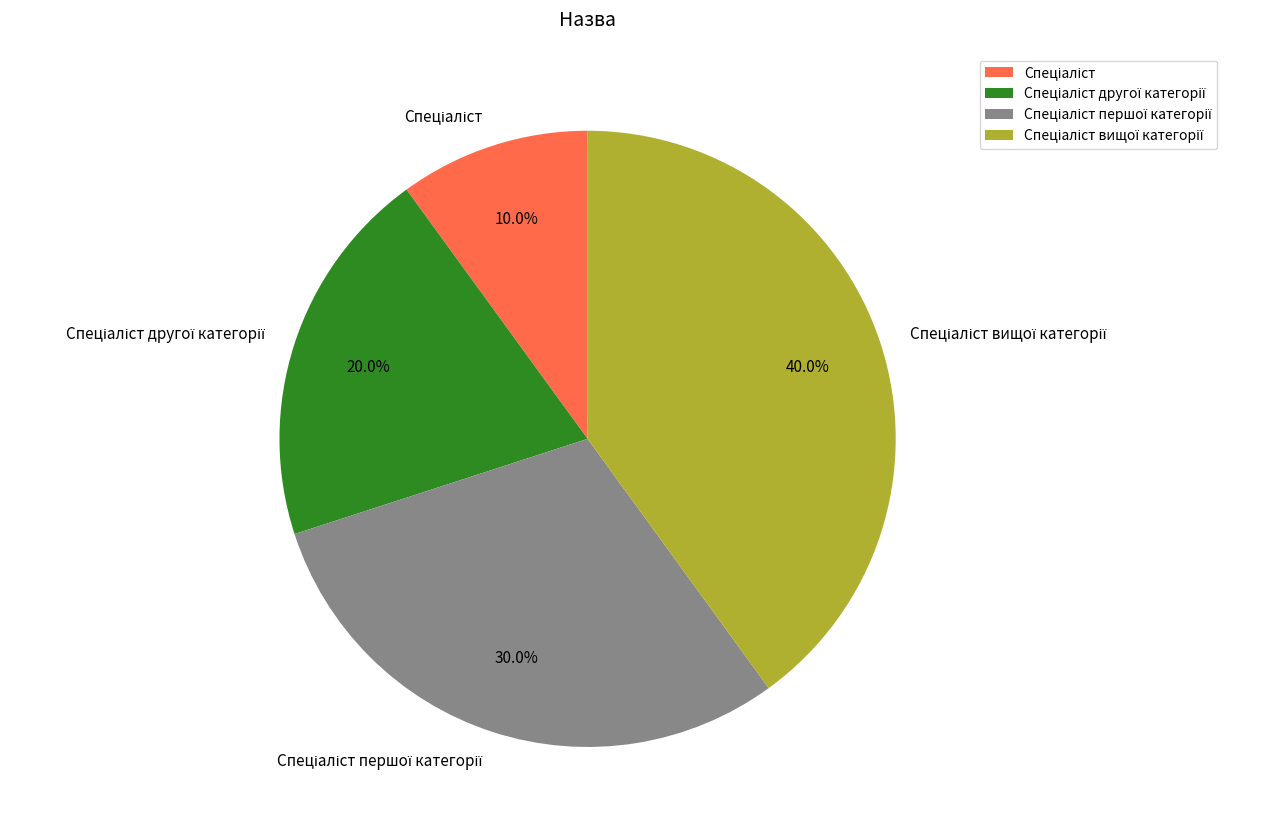

To the nearest percent, what is the difference between the largest and smallest slice percentages?

30%